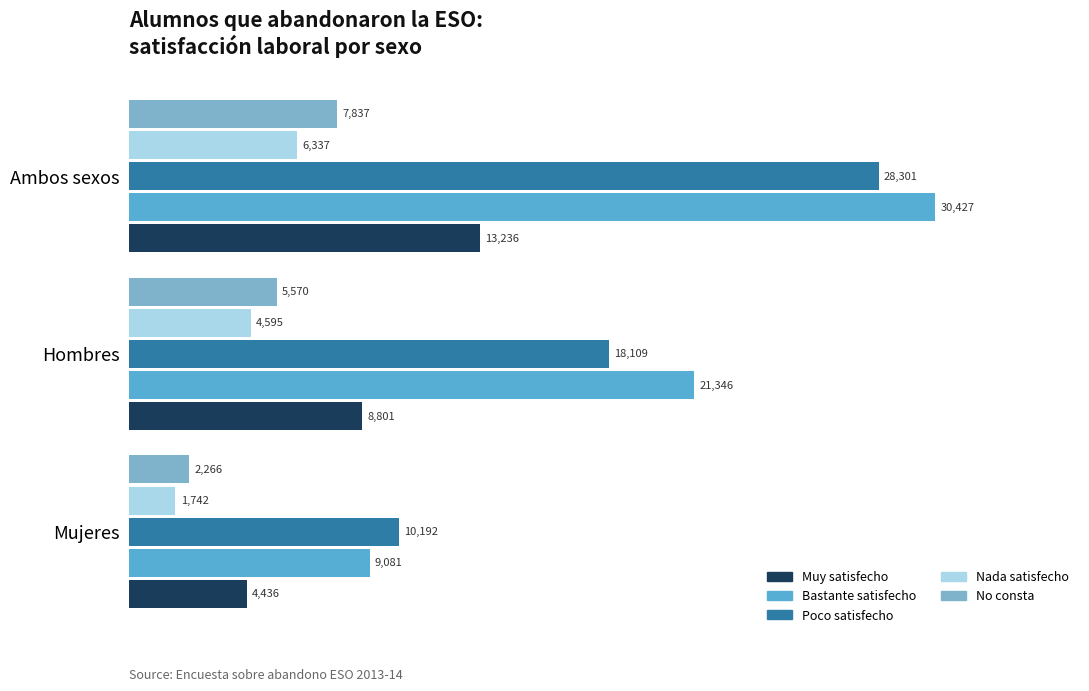

True or false: No consta has a value of 2266 at Mujeres.

True